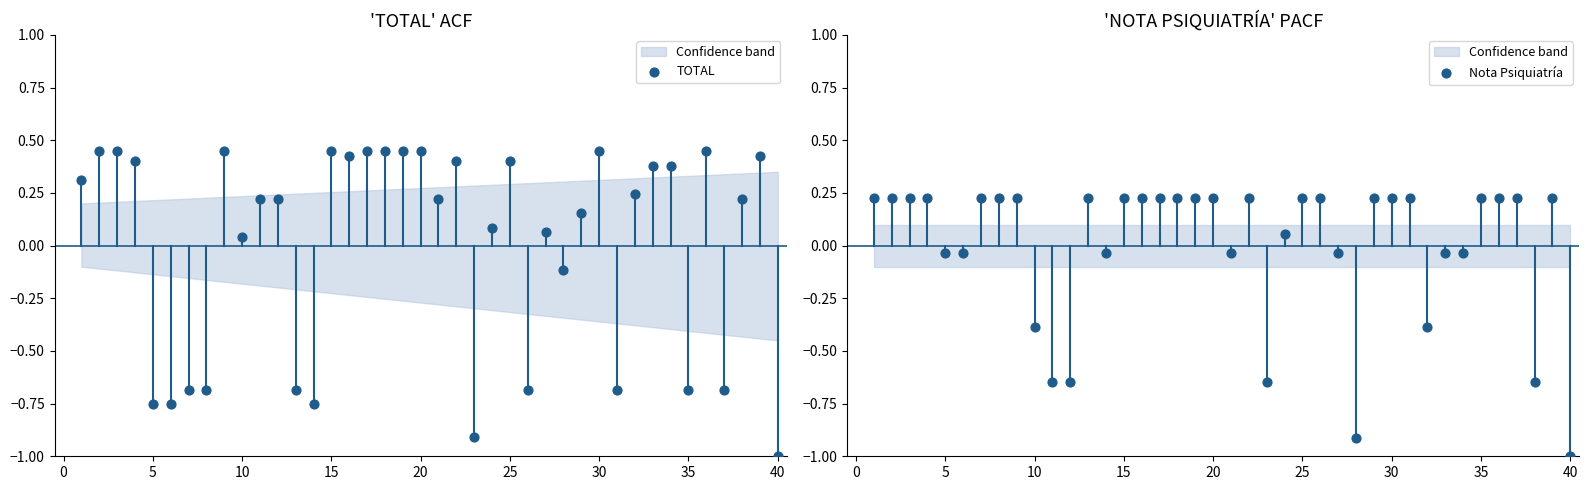

What are all the series names shown in the legend?

TOTAL, Nota Psiquiatría